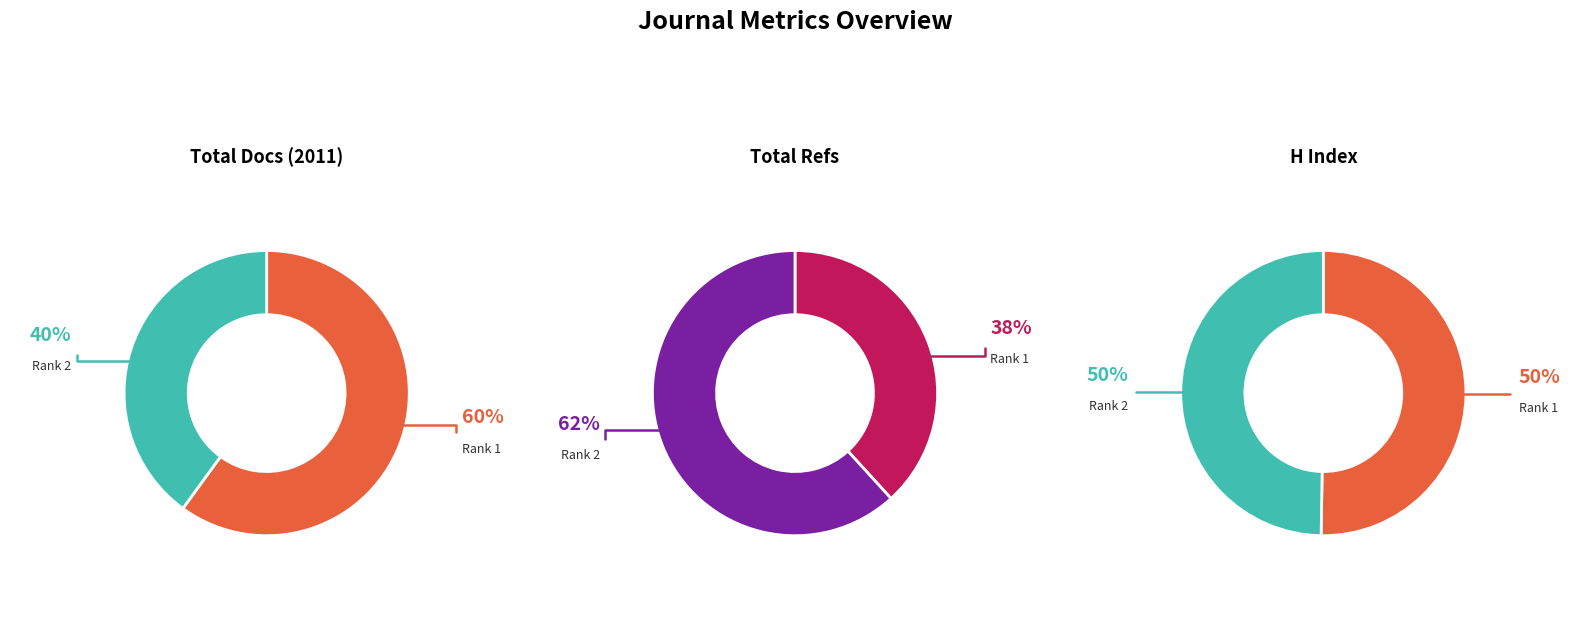

To the nearest percent, what is the average slice percentage?

50%